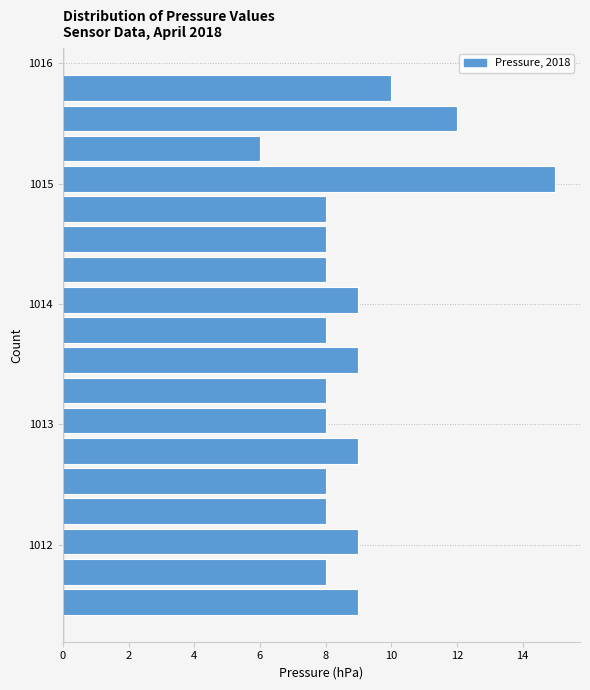

Around what value on the y-axis is the longest bar? Give the approximate position of its centre, as read against the axis.

1015.0